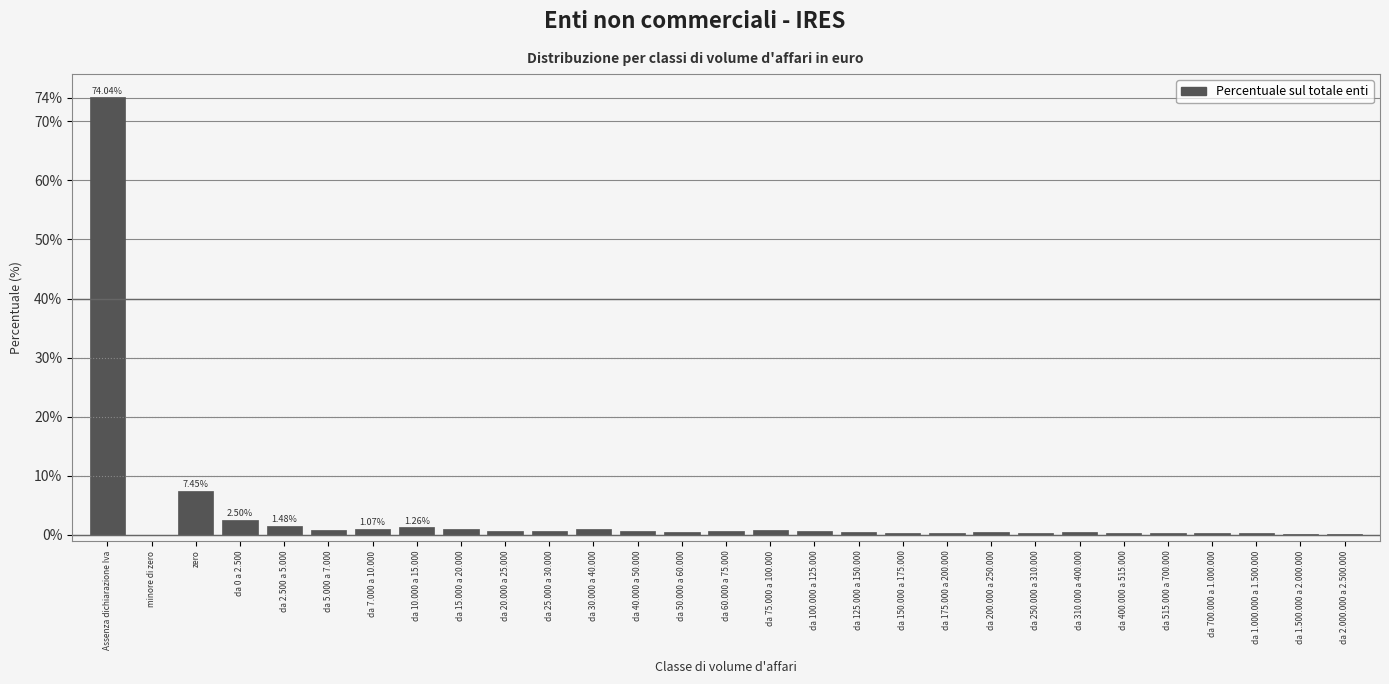

Where is the data nearest to the value 37?

zero